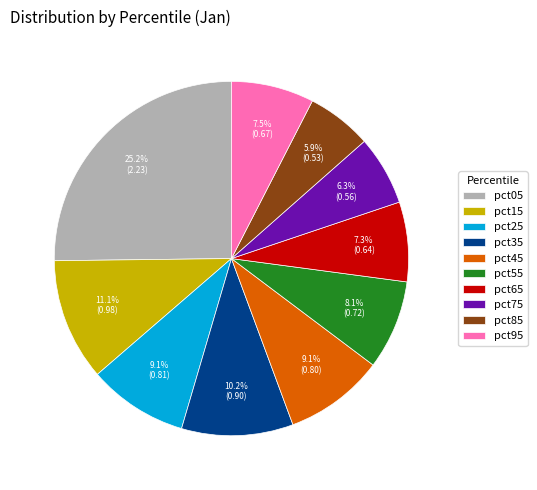

Is it true that pct25 is 9% of the pie?

True